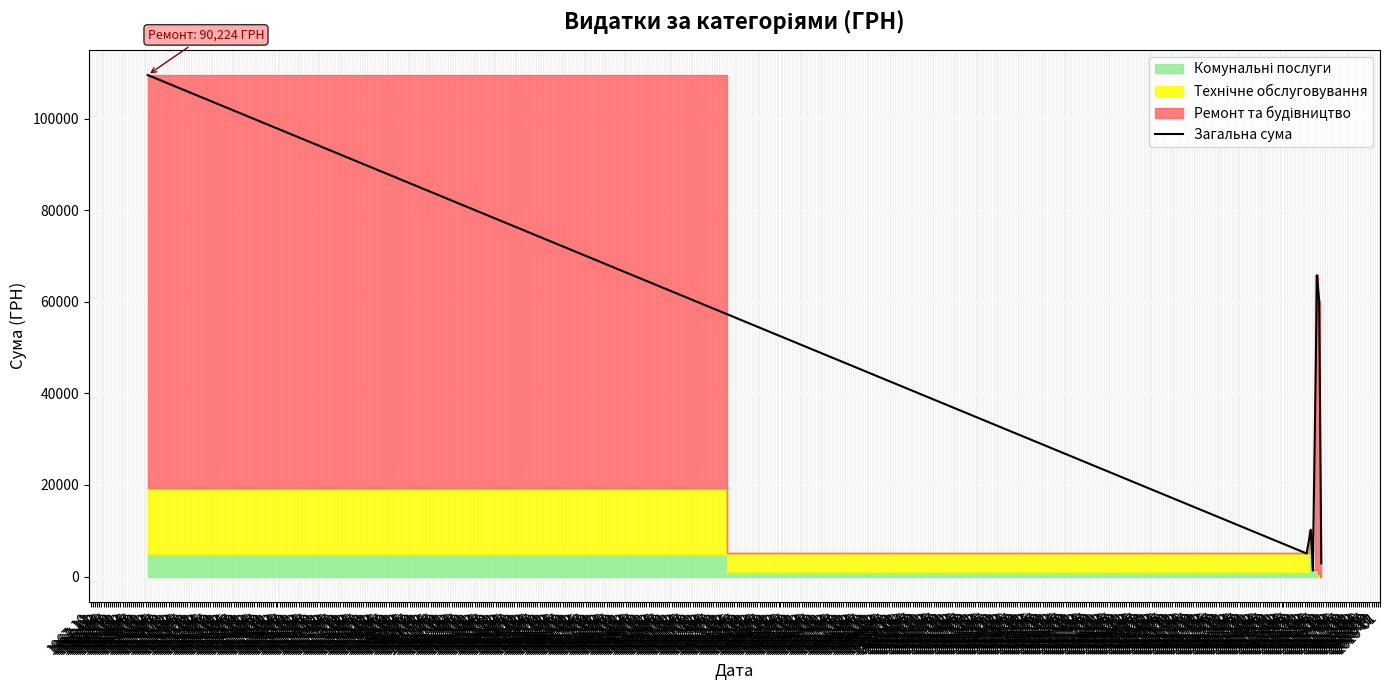

What is the highest value of the Загальна сума series?

109585.4